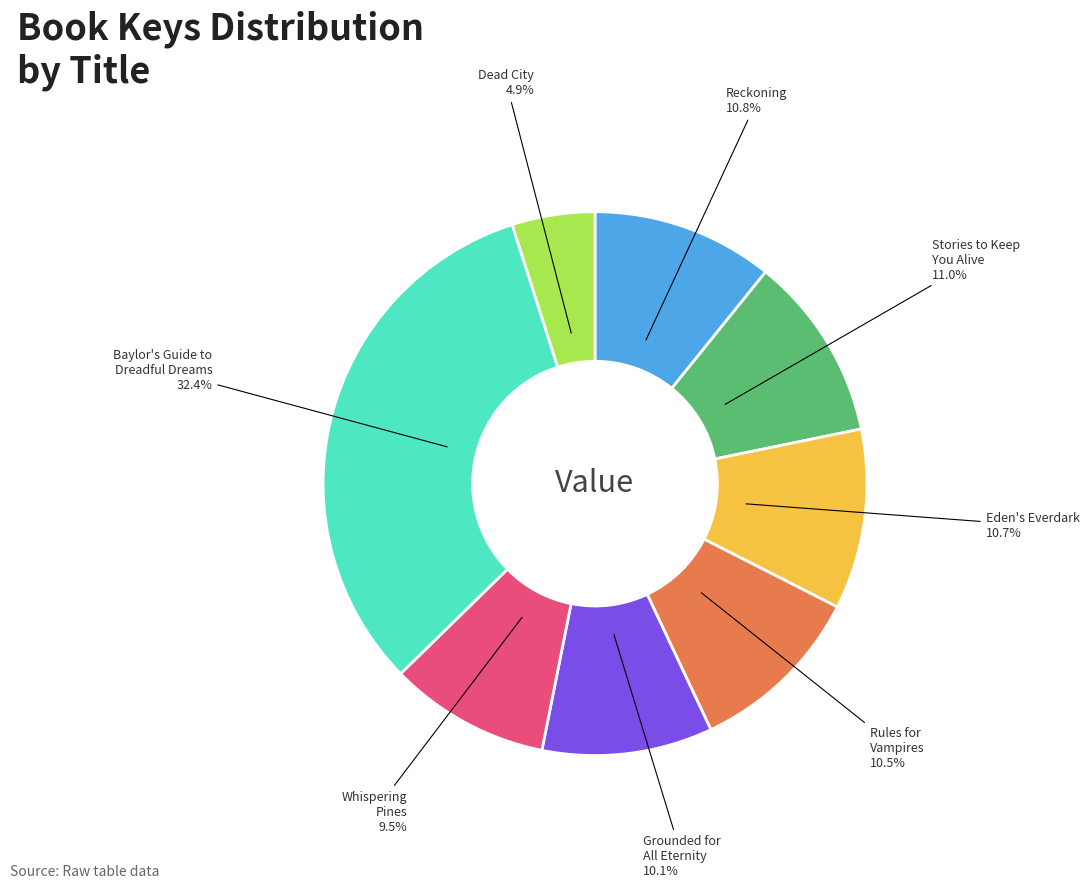

Between Reckoning and Dead City, which is larger?

Reckoning